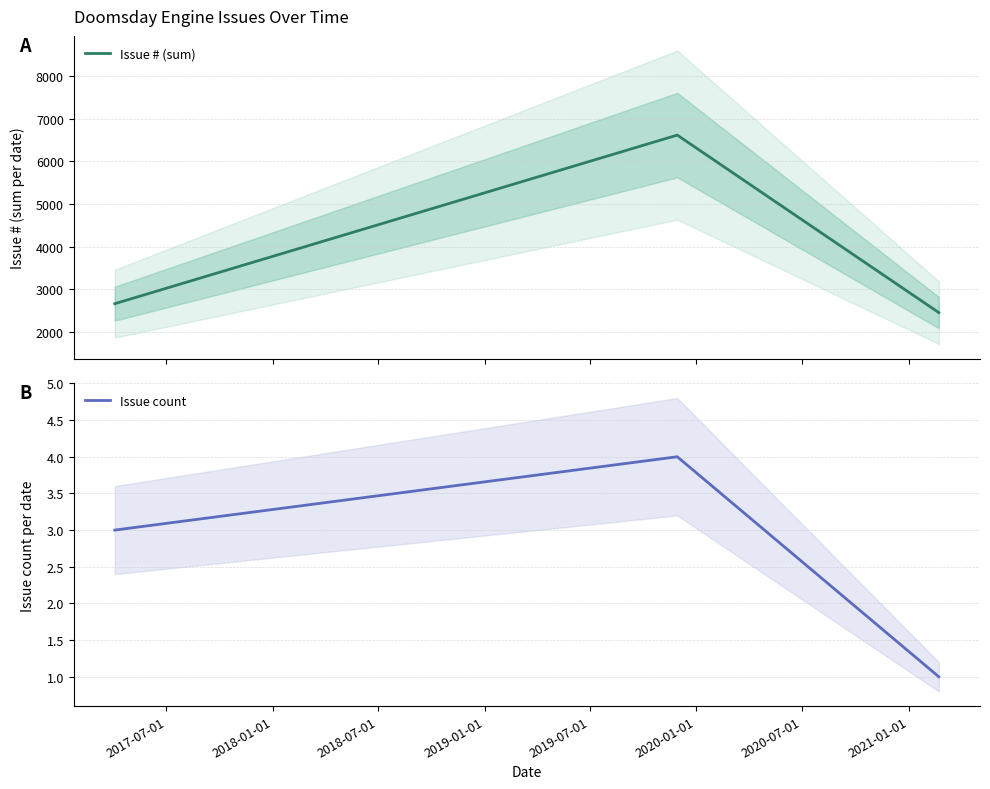

What is the highest value of the Issue count series?

4